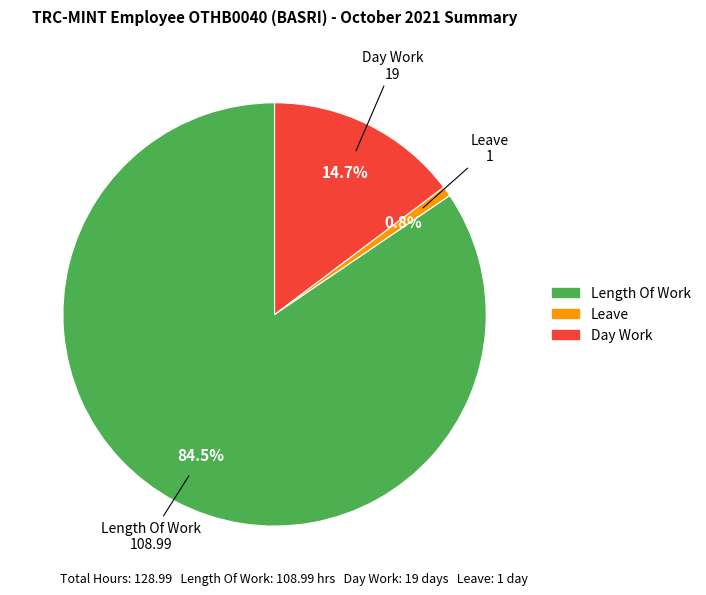

Which slice represents more than half of the pie?

Length Of Work